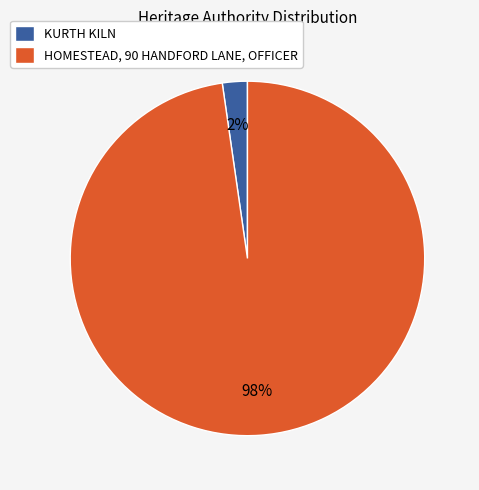

The KURTH KILN slice represents 2% of the pie. True or false?

True